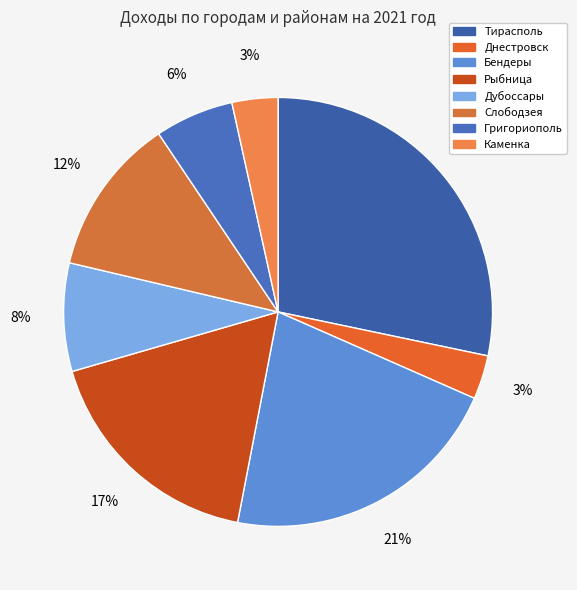

Count the number of slices in the pie.

8